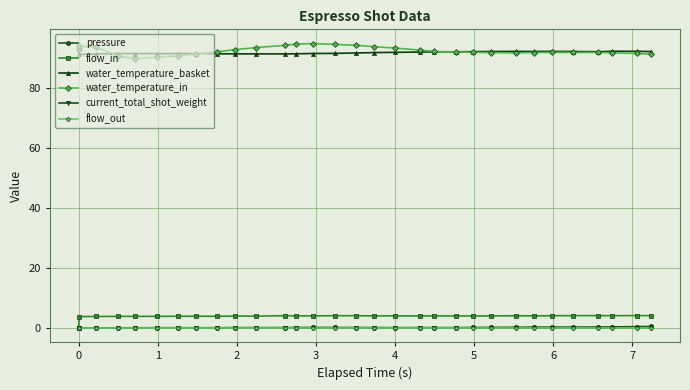

List the series in order of their peak value, highest first.

water_temperature_in, water_temperature_basket, flow_in, pressure, current_total_shot_weight, flow_out